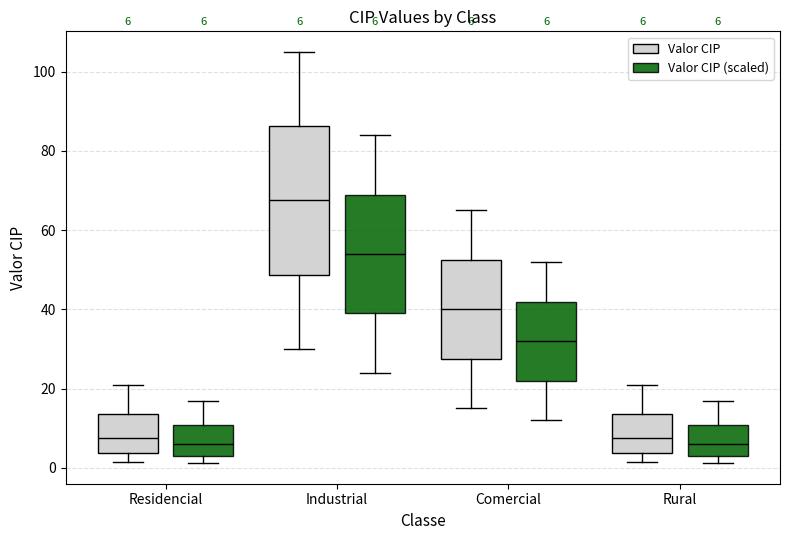

Which box's median line is the highest?

Industrial (Valor CIP)